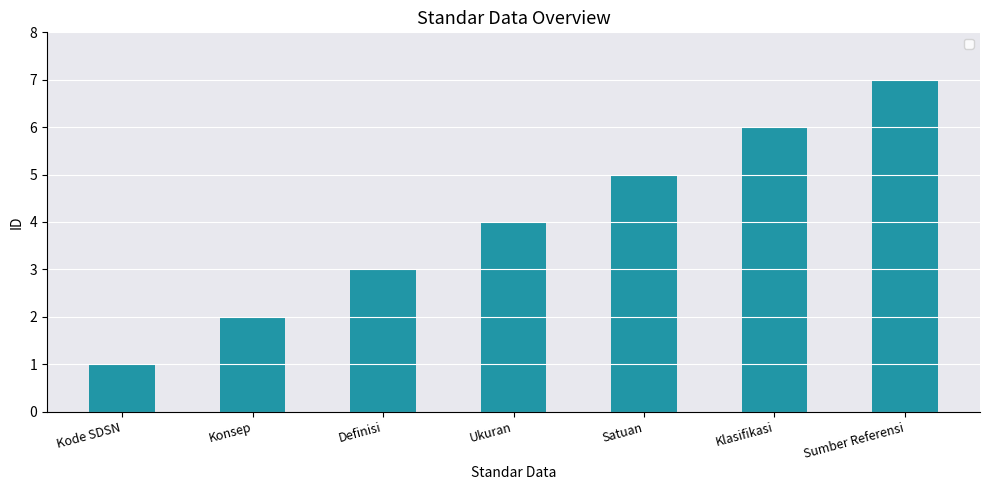

What is the change in value from Konsep to Klasifikasi?

+4